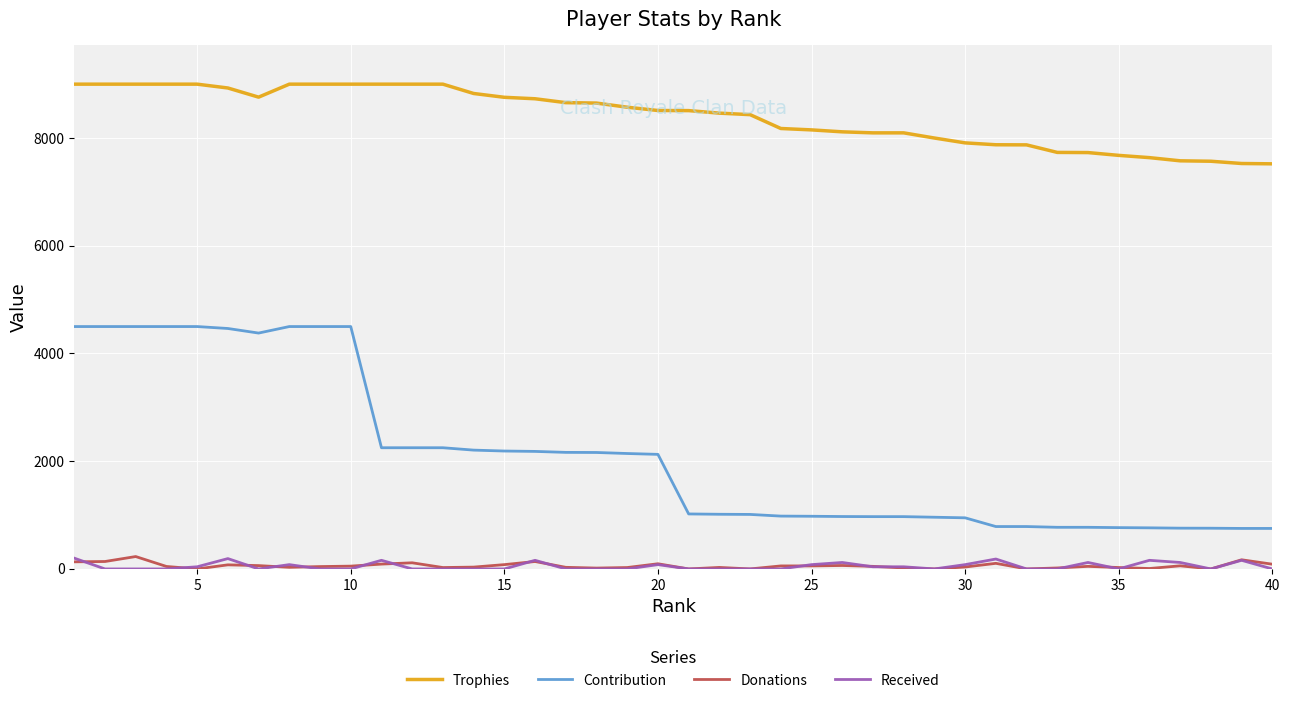

Which series has the largest total across all categories?

Trophies